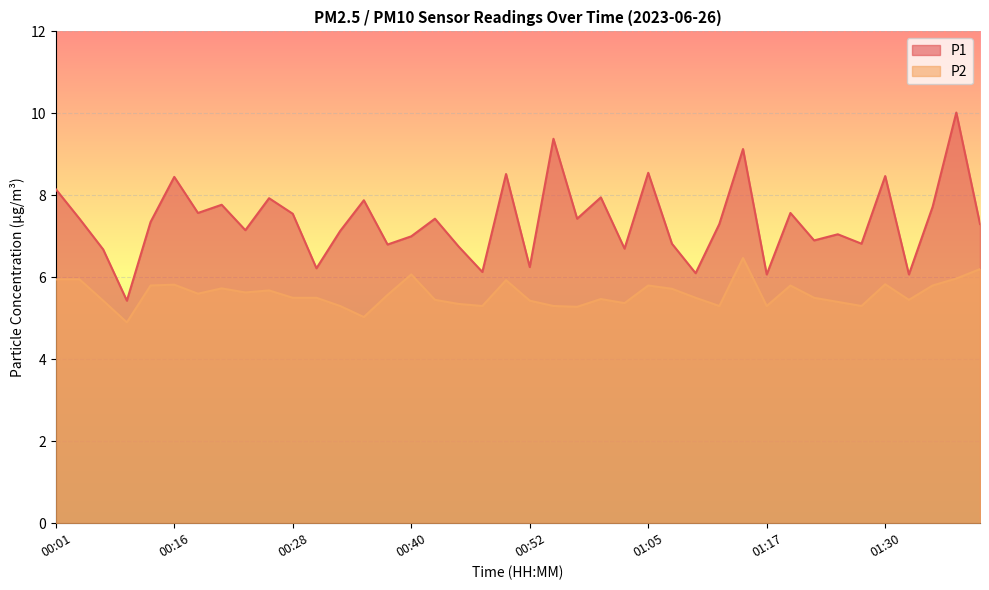

Which series changed the most between 01:35 and 01:37?

P1